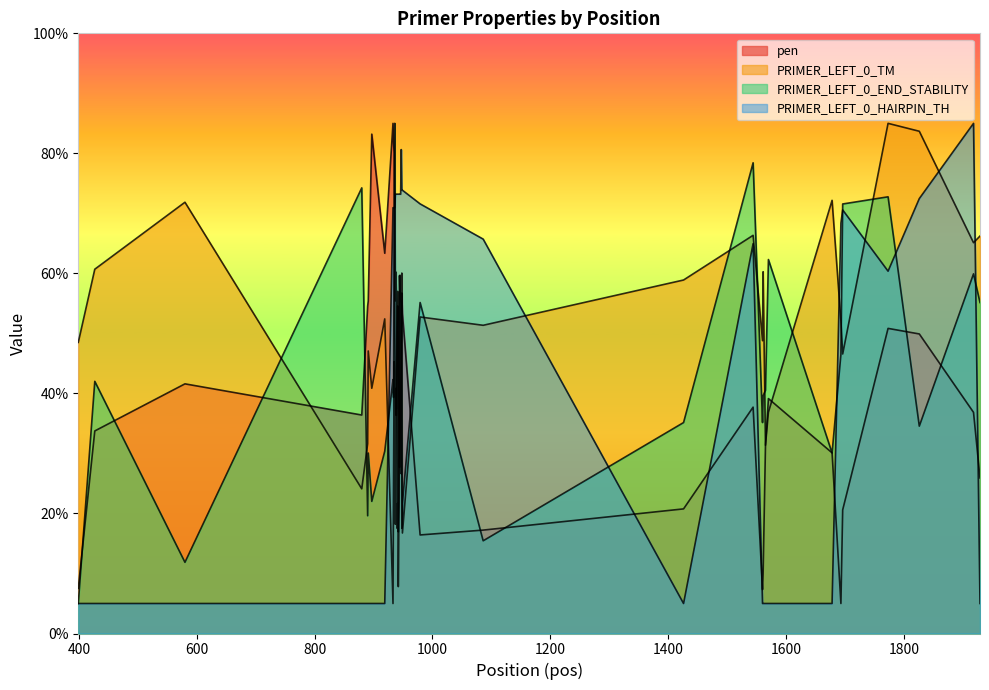

Reading right to left, list all the values displayed in this chart.

pen: 25.9	36.8	49.9	50.8	20.6	5.0	30.1	39.1	31.3	10.0	7.3	37.7	20.8	17.2	16.4	53.3	56.7	46.4	38.5	33.0	27.7	39.2	47.9	54.6	50.4	36.4	36.4	40.6	50.4	80.1	81.6	85.0	63.4	83.2	55.4	54.6	36.4	41.6	33.7	7.5
PRIMER_LEFT_0_TM: 66.2	65.1	83.7	85.0	46.6	52.1	72.2	36.9	31.4	60.3	48.8	66.3	58.9	51.4	52.7	16.7	60.0	26.6	37.8	59.7	36.5	20.1	7.8	57.0	37.6	40.8	40.8	18.2	37.5	45.3	26.5	5.0	52.4	40.9	47.1	31.6	24.1	71.9	60.7	48.5
PRIMER_LEFT_0_END_STABILITY: 55.1	59.9	34.6	72.8	71.6	46.5	30.1	62.3	40.5	39.6	35.1	78.4	35.1	15.4	55.1	21.7	17.5	55.1	55.4	55.4	59.6	22.0	16.9	21.7	17.5	55.1	60.2	55.4	85.0	66.8	39.3	42.3	30.4	22.0	30.1	19.6	74.3	11.9	42.0	5.0
PRIMER_LEFT_0_HAIRPIN_TH: 5.0	85.0	72.5	60.4	70.6	68.4	5.0	5.0	5.0	5.0	5.0	65.0	5.0	65.7	71.6	73.9	73.9	80.6	73.2	73.2	73.2	73.2	73.2	73.2	73.2	73.2	73.2	73.2	70.9	70.9	70.9	70.9	5.0	5.0	5.0	5.0	5.0	5.0	5.0	5.0